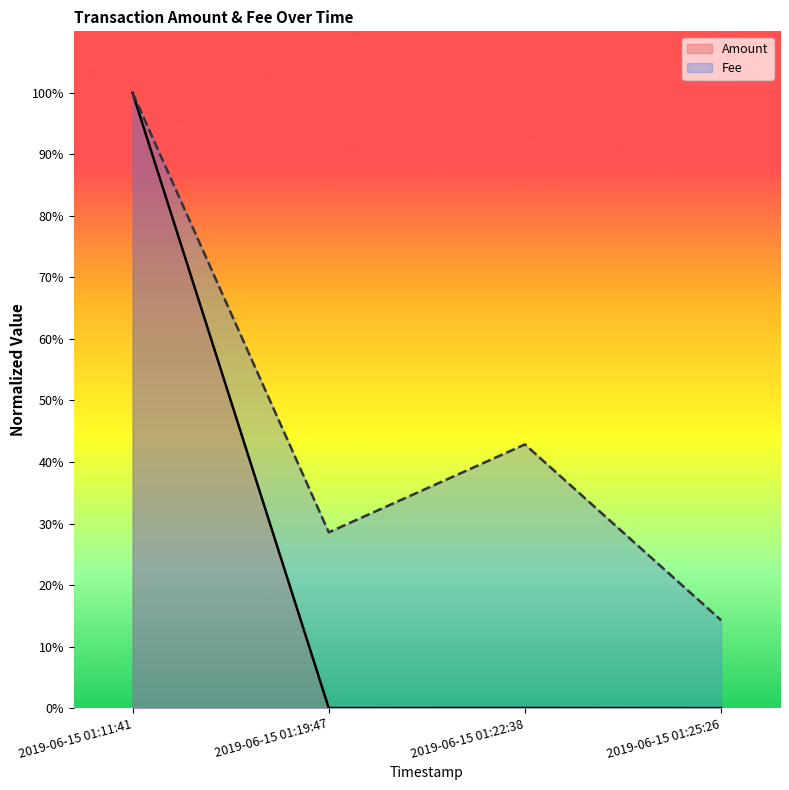

In Fee, how many points are lower than both neighbors (excluding endpoints)?

1